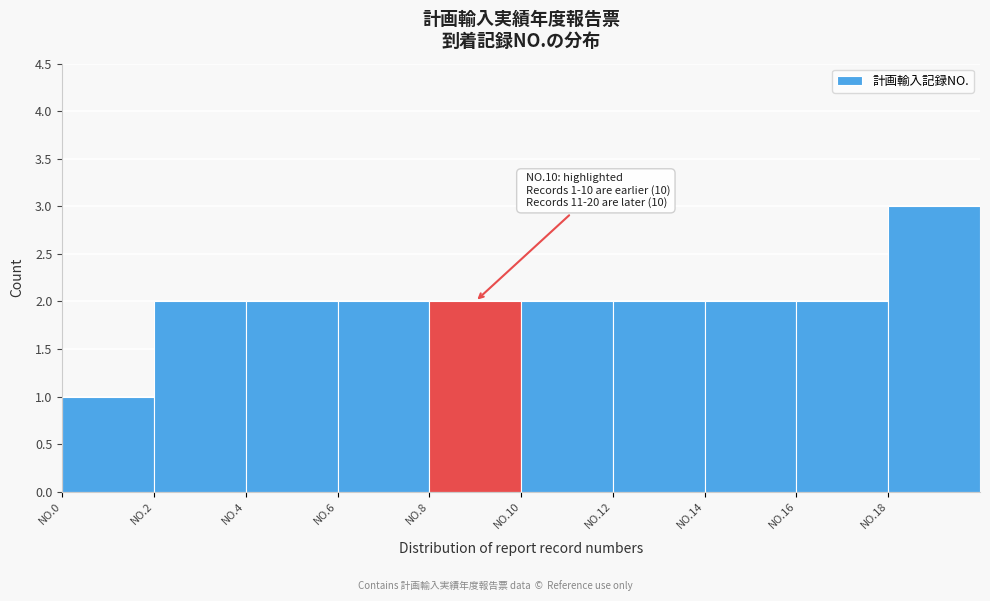

Reading left to right, what are all the values shown in this chart?

NO.0=1	NO.2=2	NO.4=2	NO.6=2	NO.8=2	NO.10=2	NO.12=2	NO.14=2	NO.16=2	NO.18=3